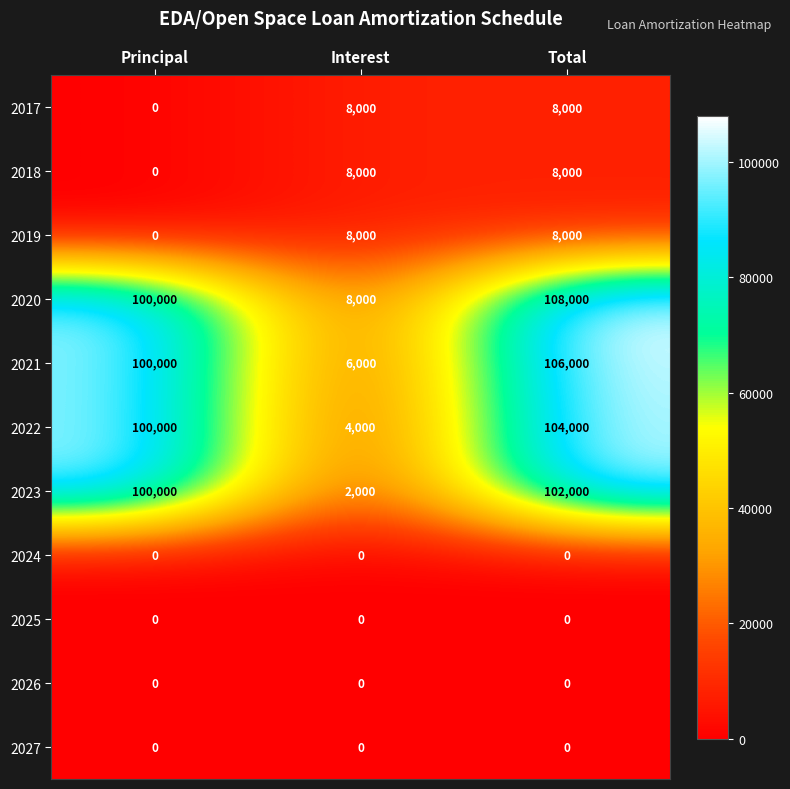

At which category is the sum across all series the highest?

Total